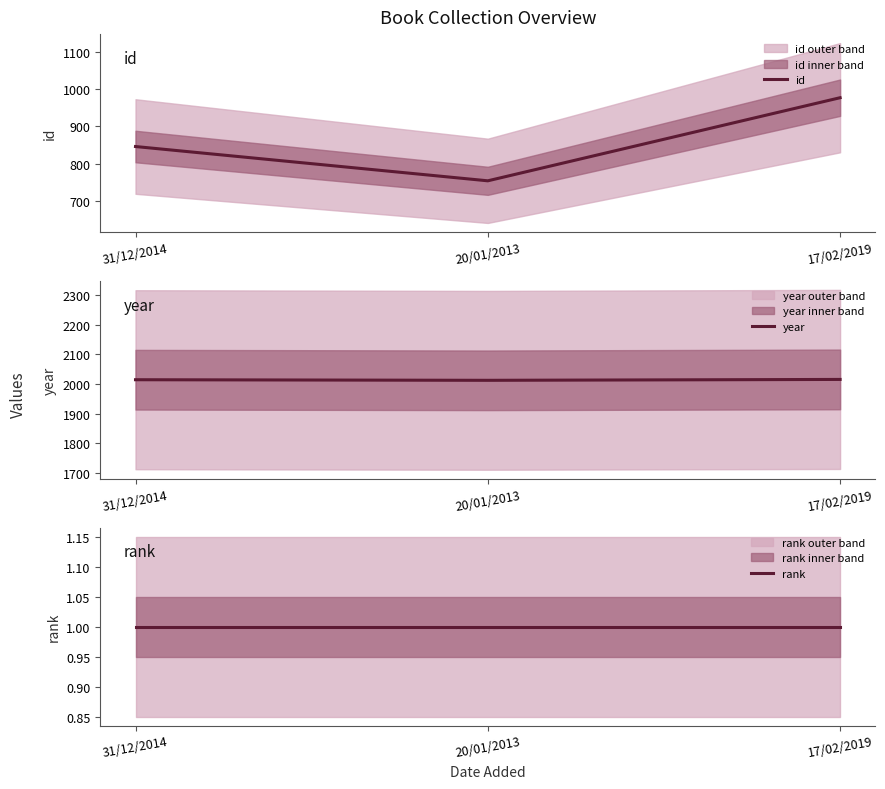

At which category is the sum across all series the highest?

17/02/2019